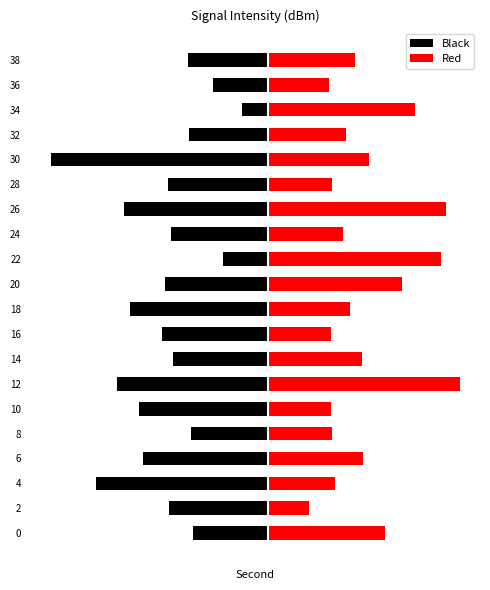

The value of Black at 8 is -2.4. True or false?

True